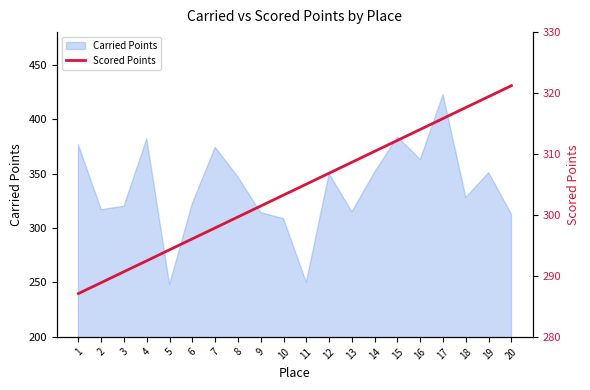

Approximately how many times larger is the value at 6 compared to 16?

0.9